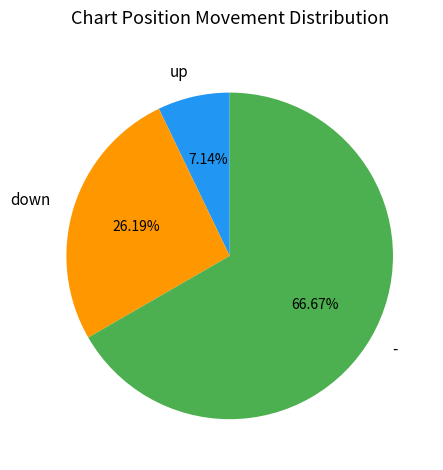

Does any single category account for the majority?

Yes